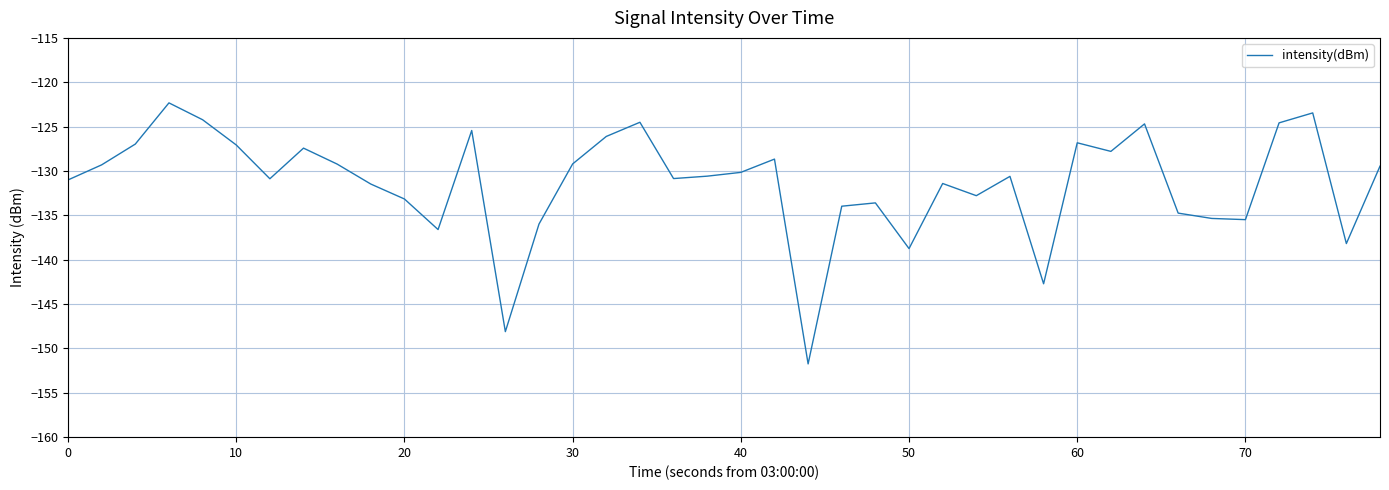

What is the difference between the maximum and minimum values?

29.4